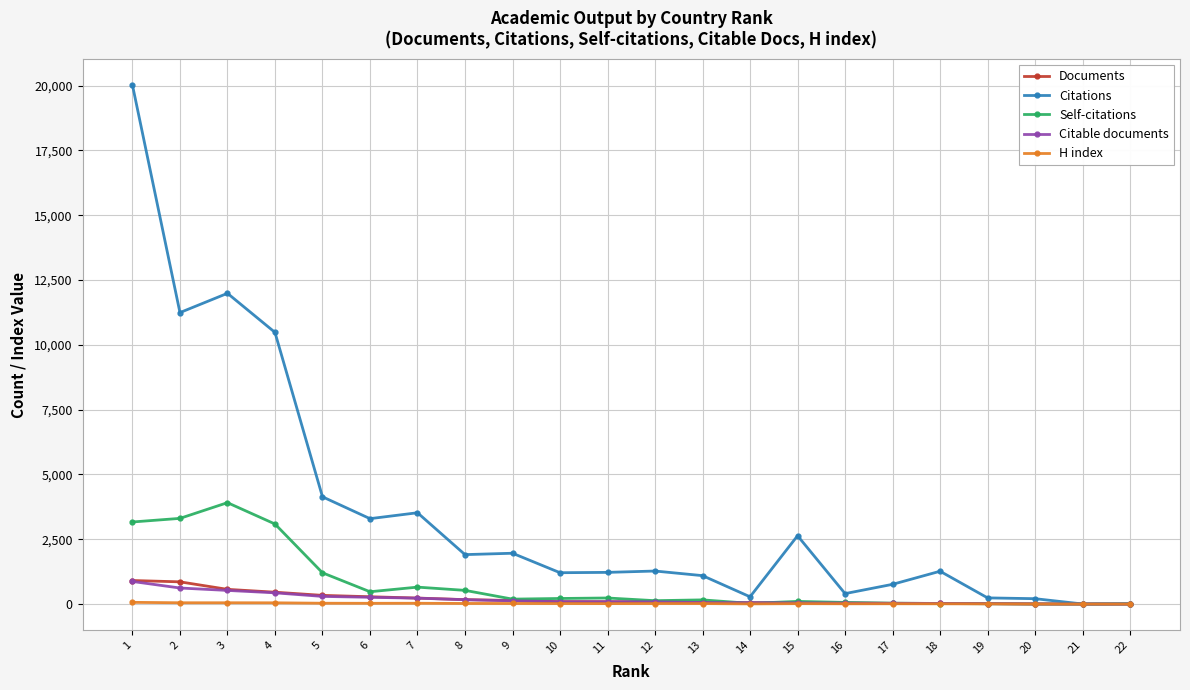

Does the chart display data point markers on the line(s)?

Yes